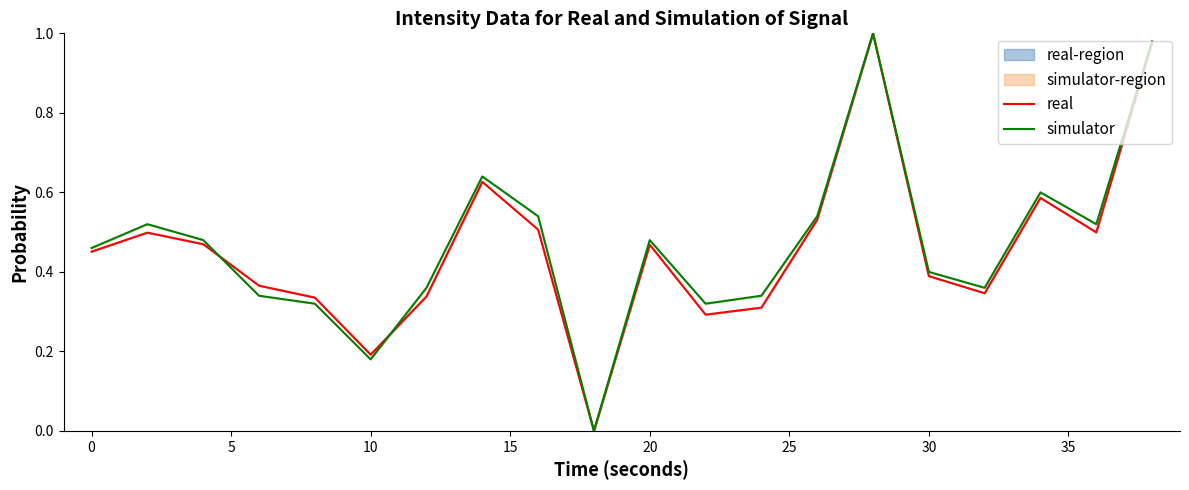

How many intersections are there between real and simulator?

4